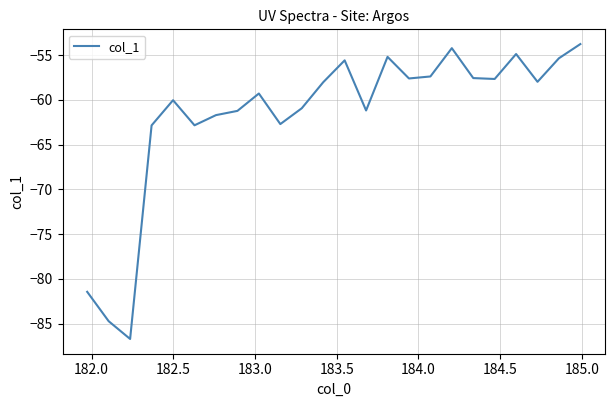

What is the maximum value shown in the chart?

-53.8